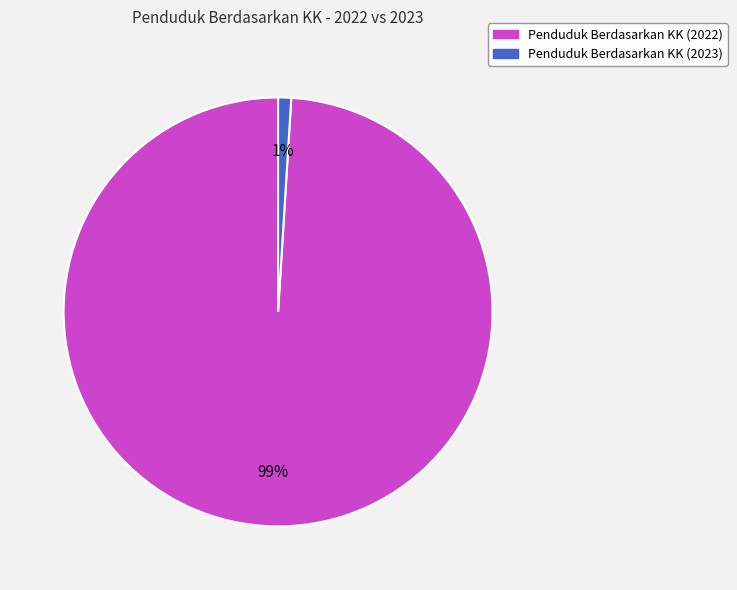

To the nearest percent, what percentage of the pie is Penduduk Berdasarkan KK (2023)?

1%